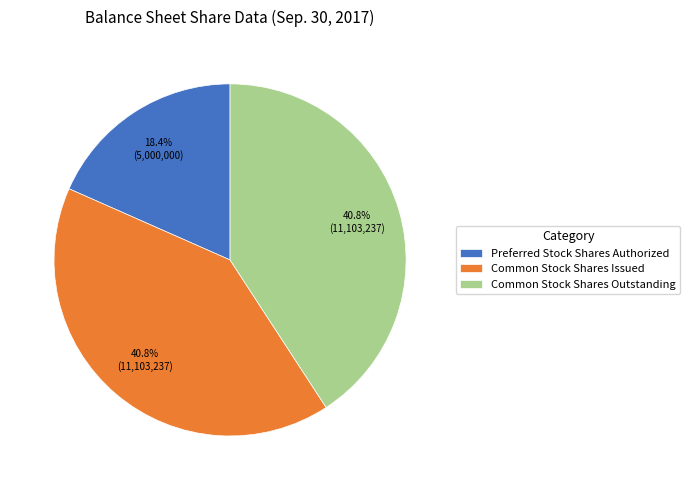

What is the ratio of the value at Preferred Stock Shares Authorized to the value at Common Stock Shares Outstanding?

0.5